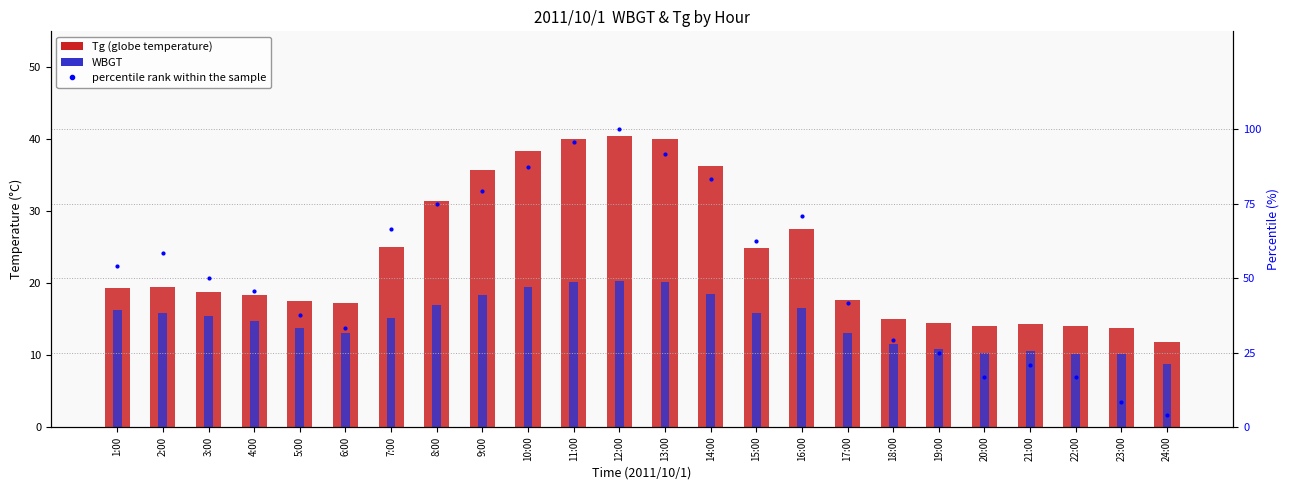

What is the lowest value of the WBGT series?

8.8